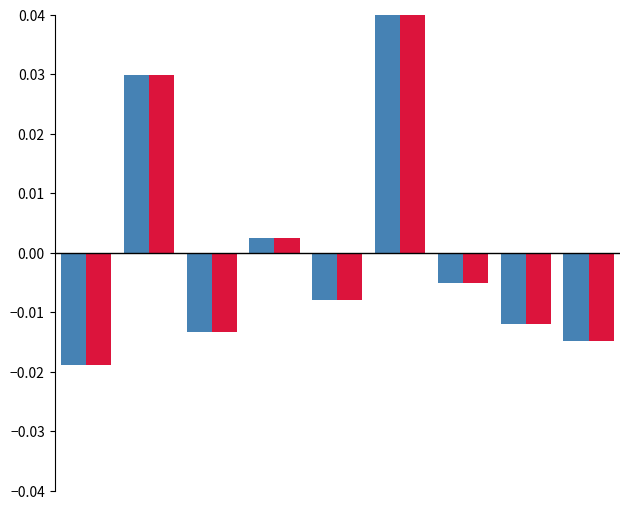

How many series are shown in this chart?

2